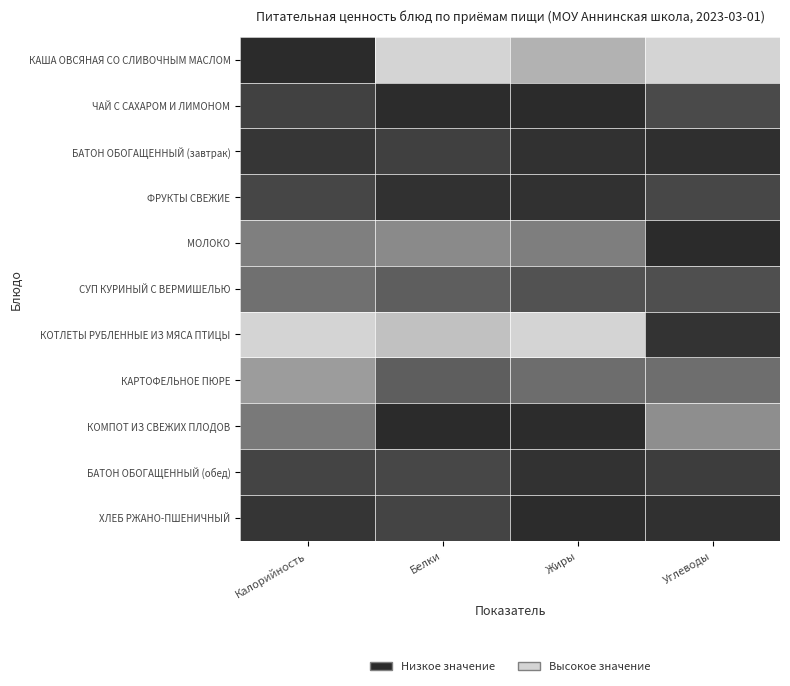

How many distinct data groups are displayed?

11